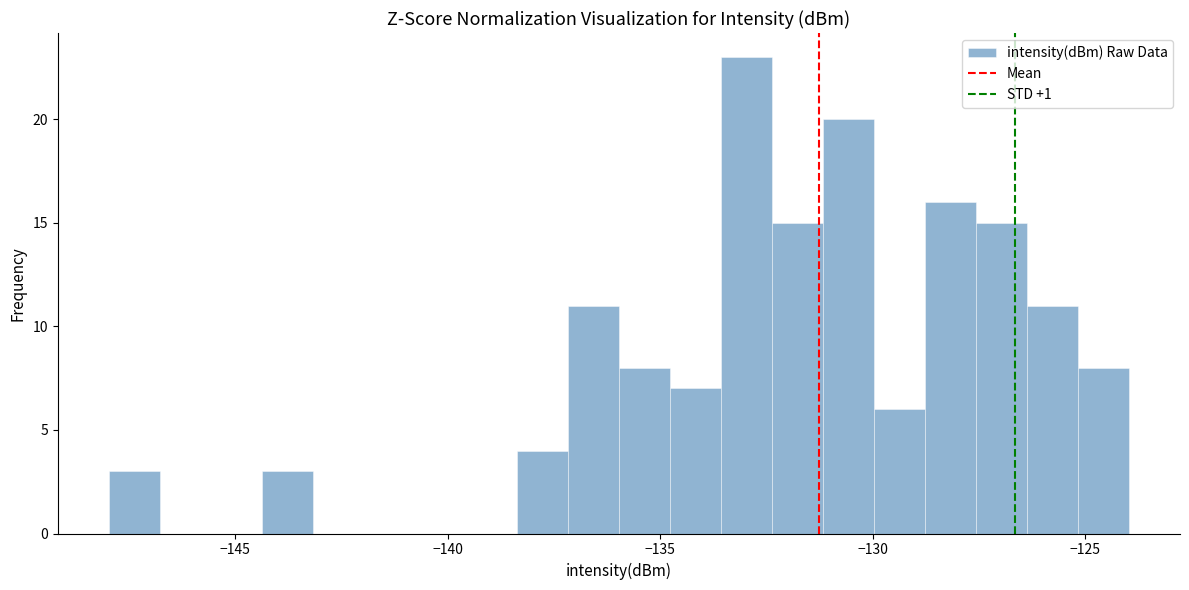

Read against the x-axis, roughly where is the centre of the tallest bar?

-133.0